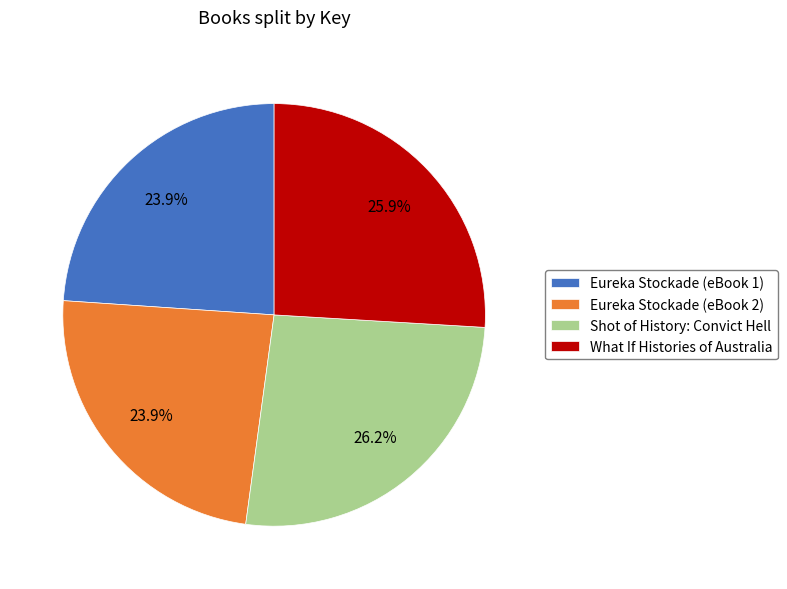

How much of the chart is everything except What If Histories of Australia?

74.1%